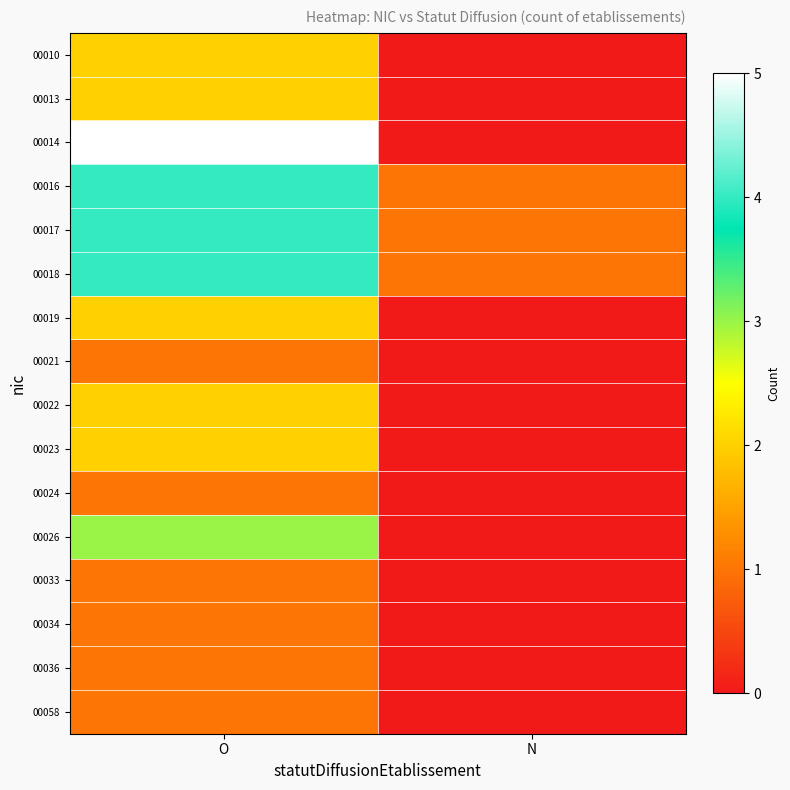

Which label corresponds to the smallest value in the chart?

N